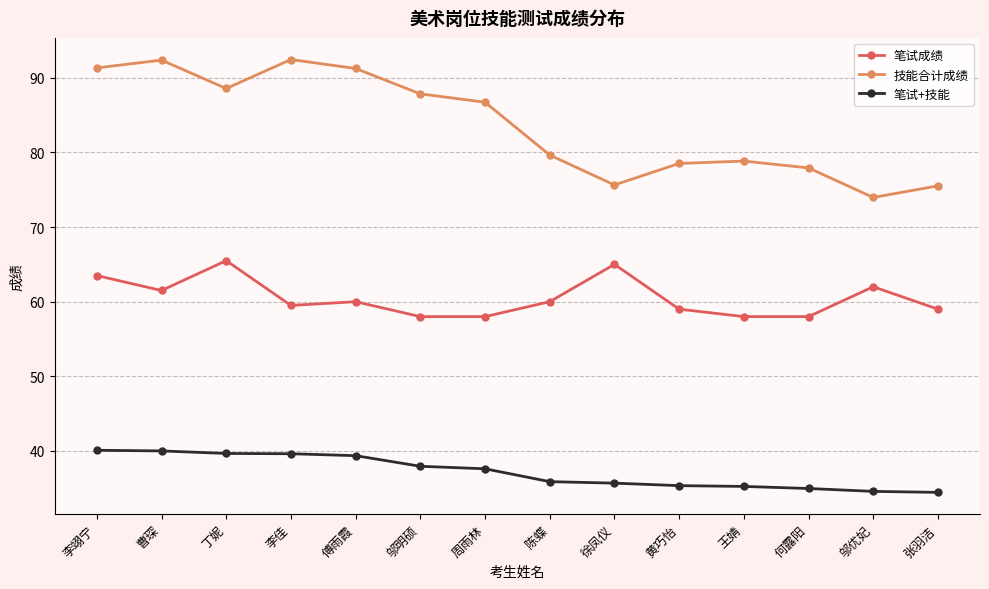

List the series in order of their peak value, lowest first.

笔试+技能, 笔试成绩, 技能合计成绩